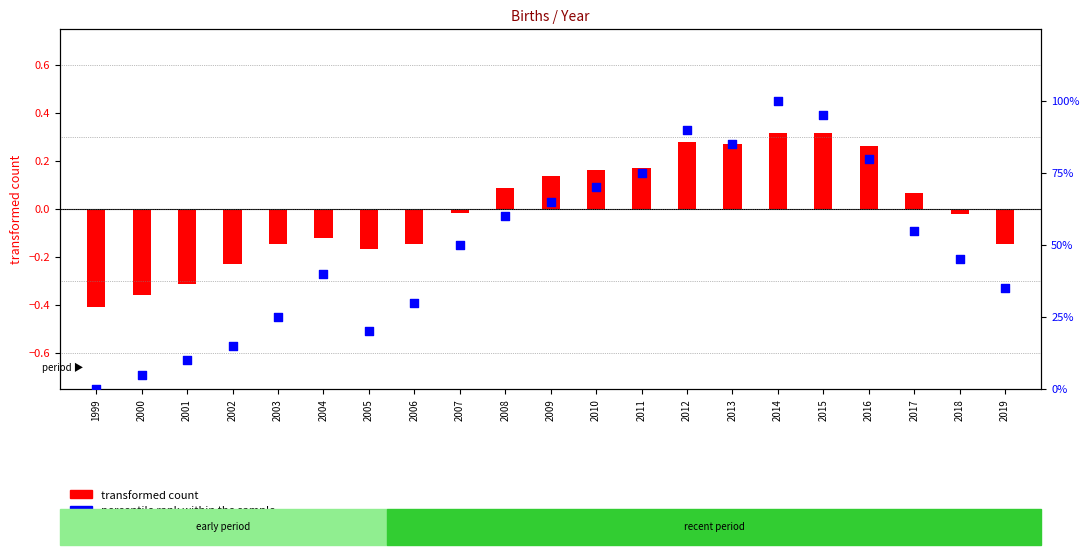

Which series contains the highest Y value?

percentile rank within the sample